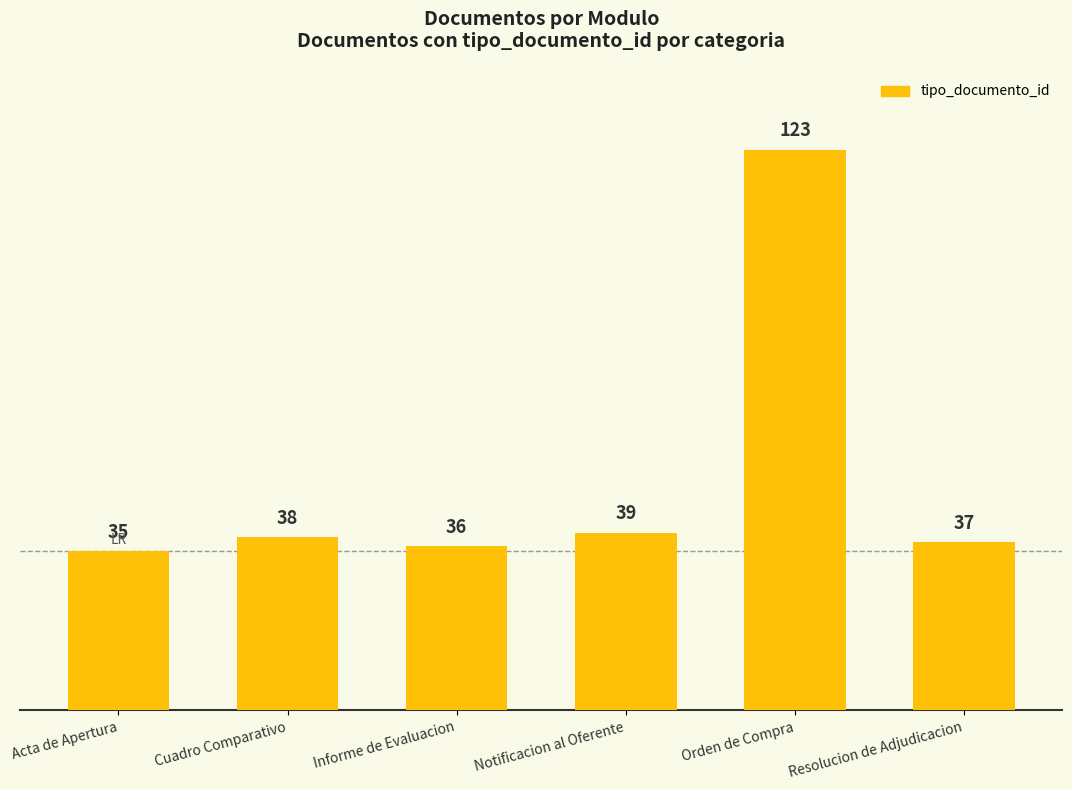

What value does the data have at Cuadro Comparativo?

38